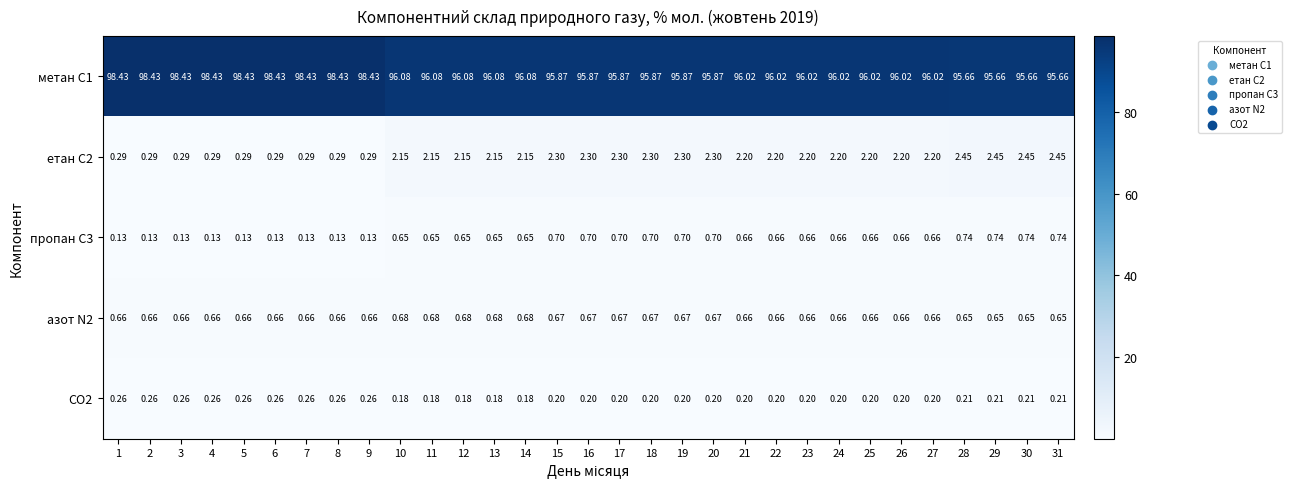

Is the value of CO2 at 6 greater than the value of метан С1 at 27?

No